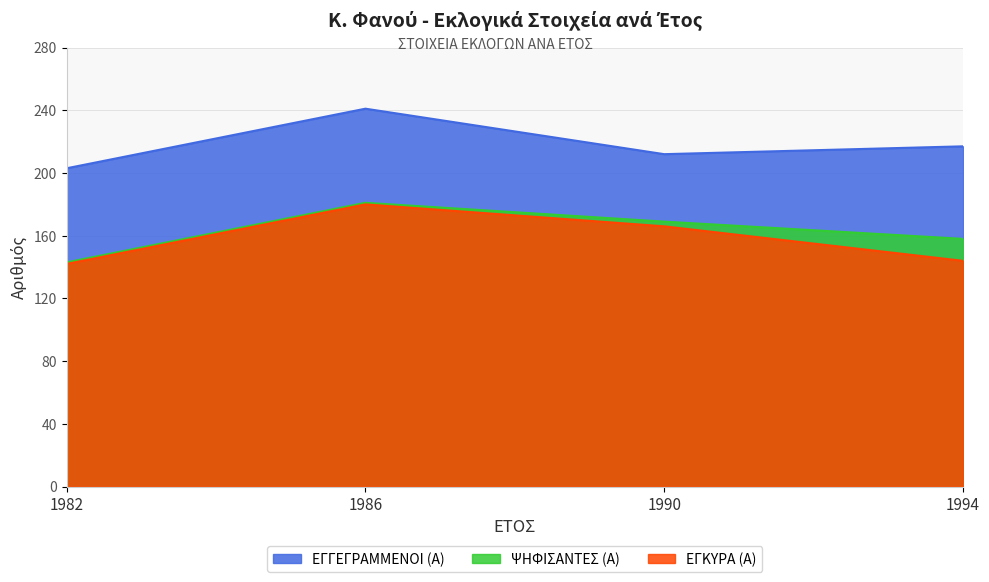

Which series has the largest total across all categories?

ΕΓΓΕΓΡΑΜΜΕΝΟΙ (Α)